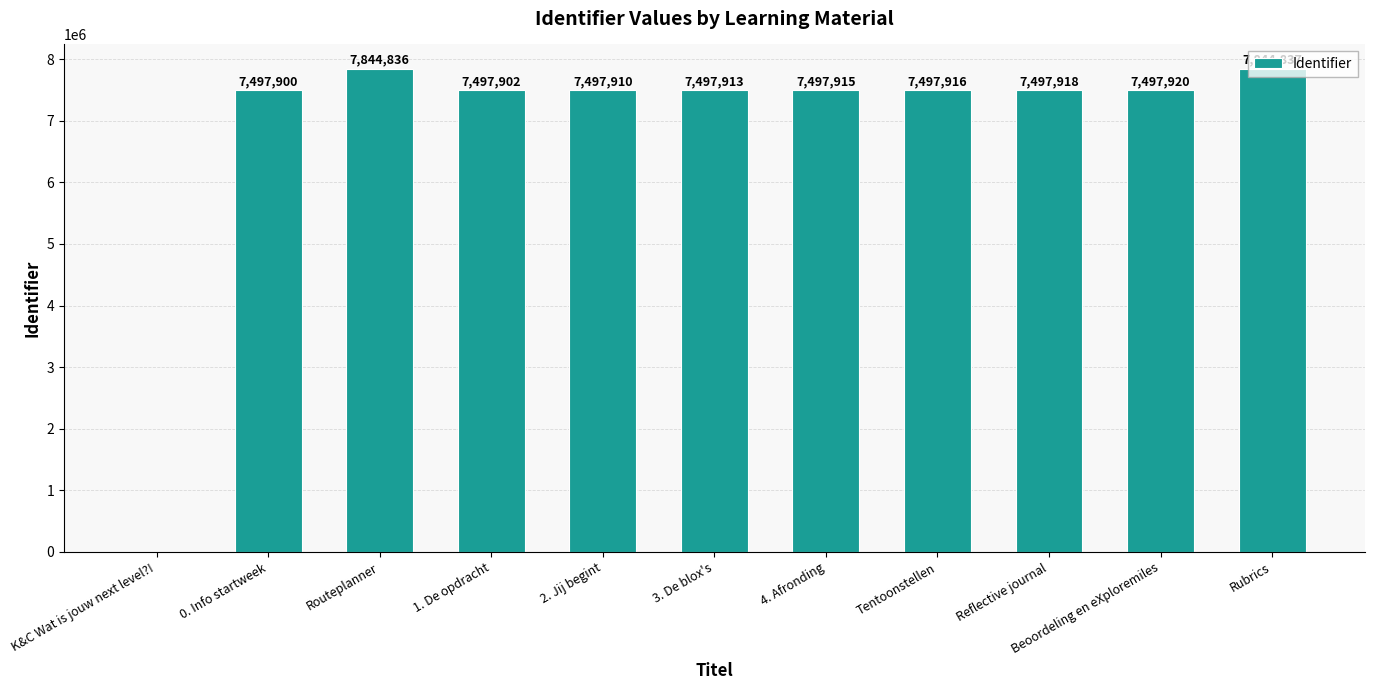

At which label is the value closest to 3922418?

0. Info startweek